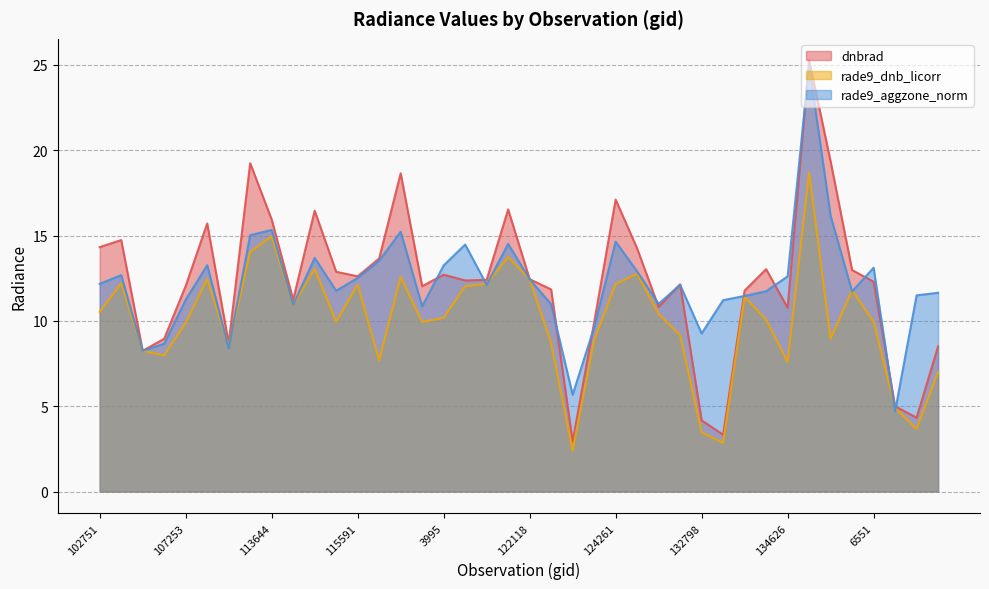

Which series ends up on top after the final intersection of rade9_aggzone_norm and dnbrad?

rade9_aggzone_norm